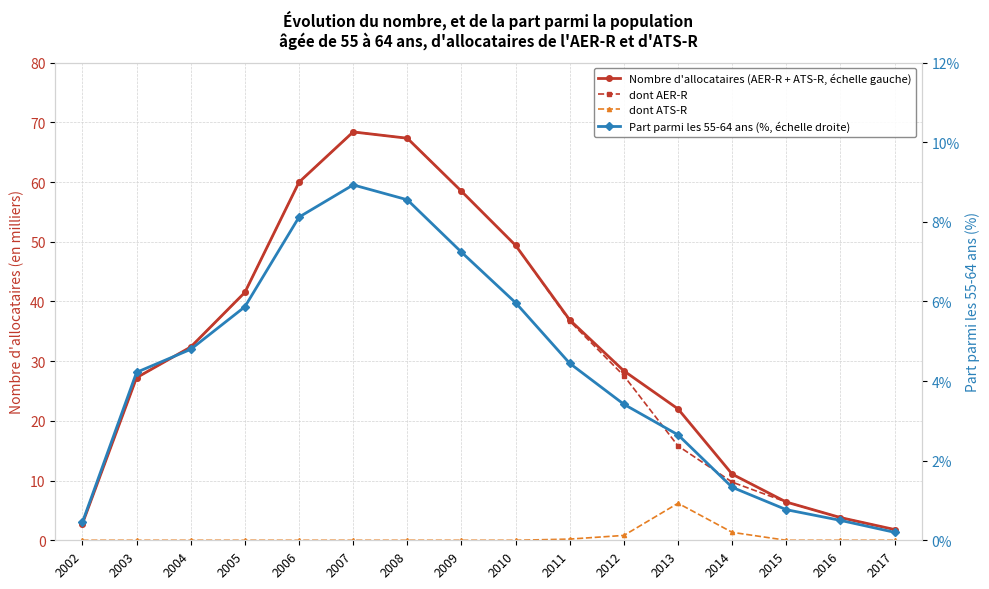

The dont AER-R series shows 41.5 at 2005. True or false?

True